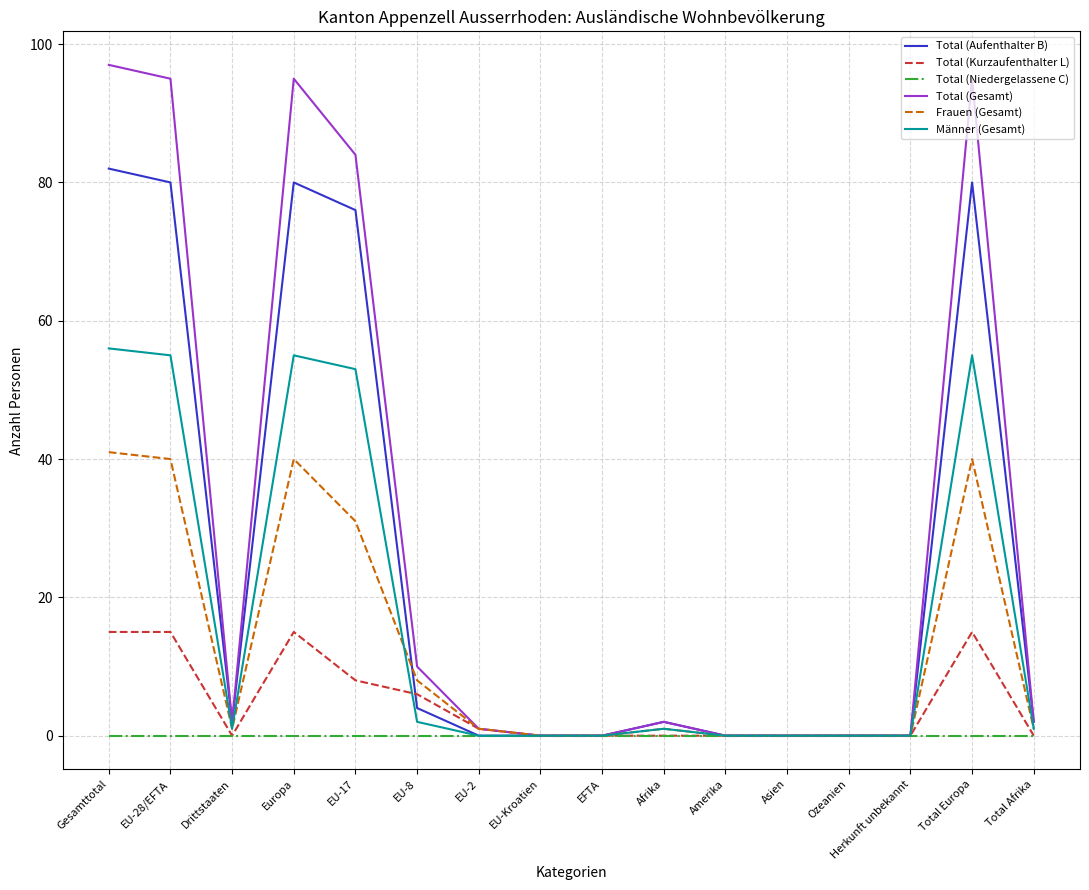

Which series has the largest total across all categories?

Total (Gesamt)